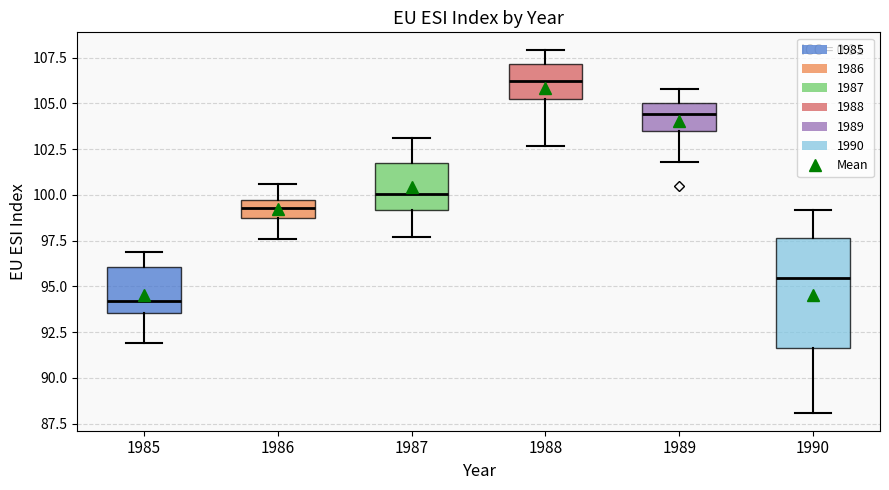

Where does the median line of the box at x = 1989 sit on the y-axis? The values are not printed on the chart, so give them approximately, as read against the axis.

104.5